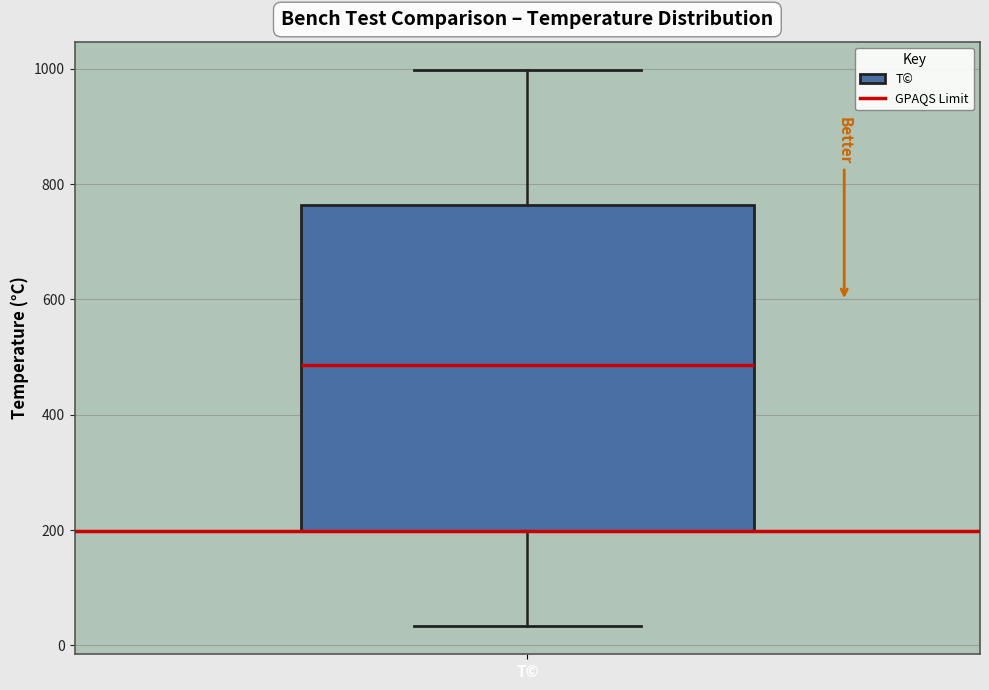

Read this box plot against the y-axis: the position of the median line, the range covered by the box, and the ends of both whiskers. The values are not printed on the chart, so give them approximately, as read against the axis.

median 480, box 200 to 760, whiskers 40 to 1000